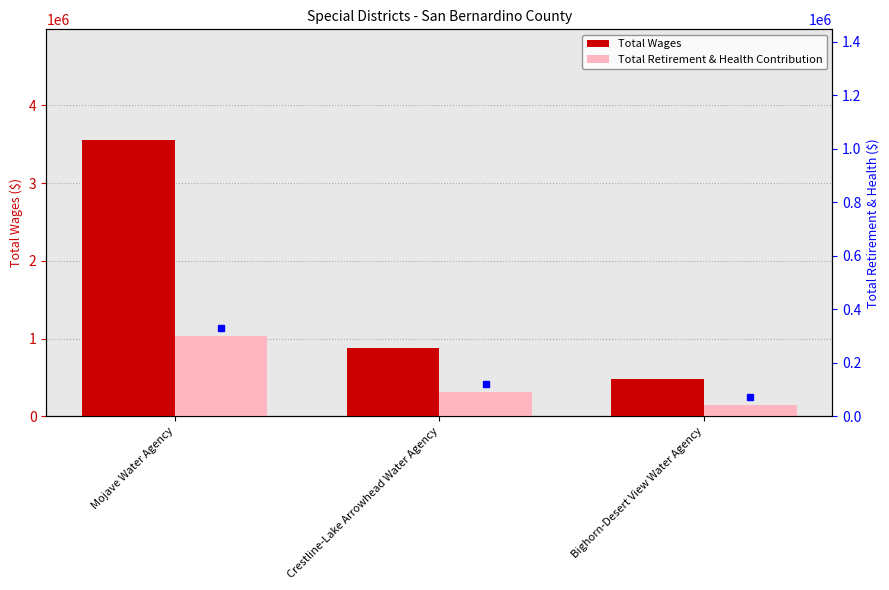

What is the difference between the maximum and second lowest values in the Total Retirement & Health Contribution series?

716421